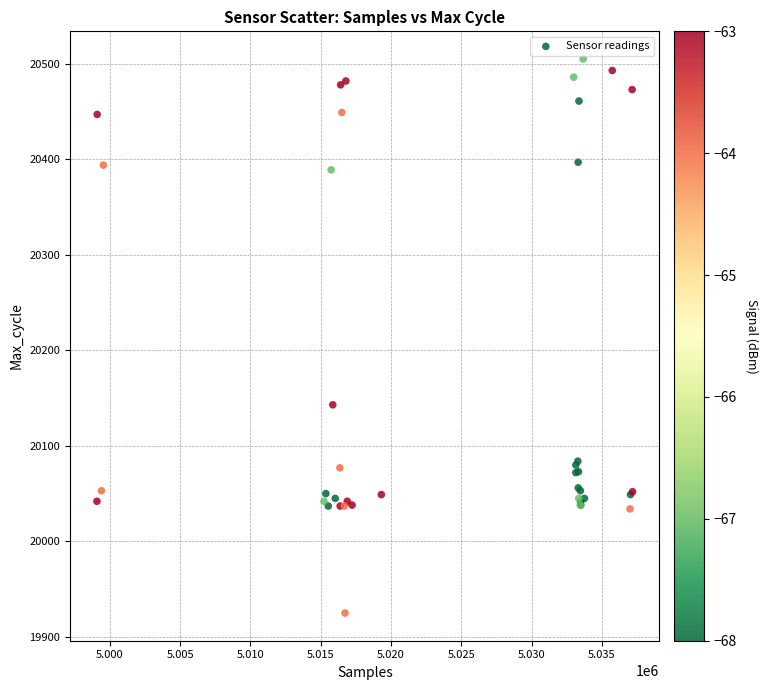

What Y value in the scatter plot is closest to 20215?

20143